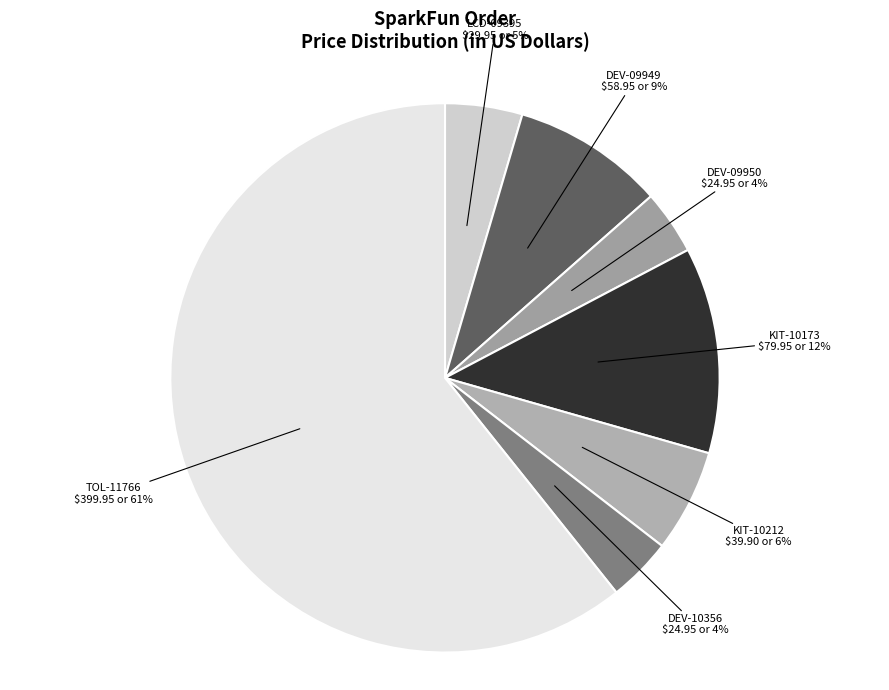

What is the largest slice in the pie chart?

TOL-11766